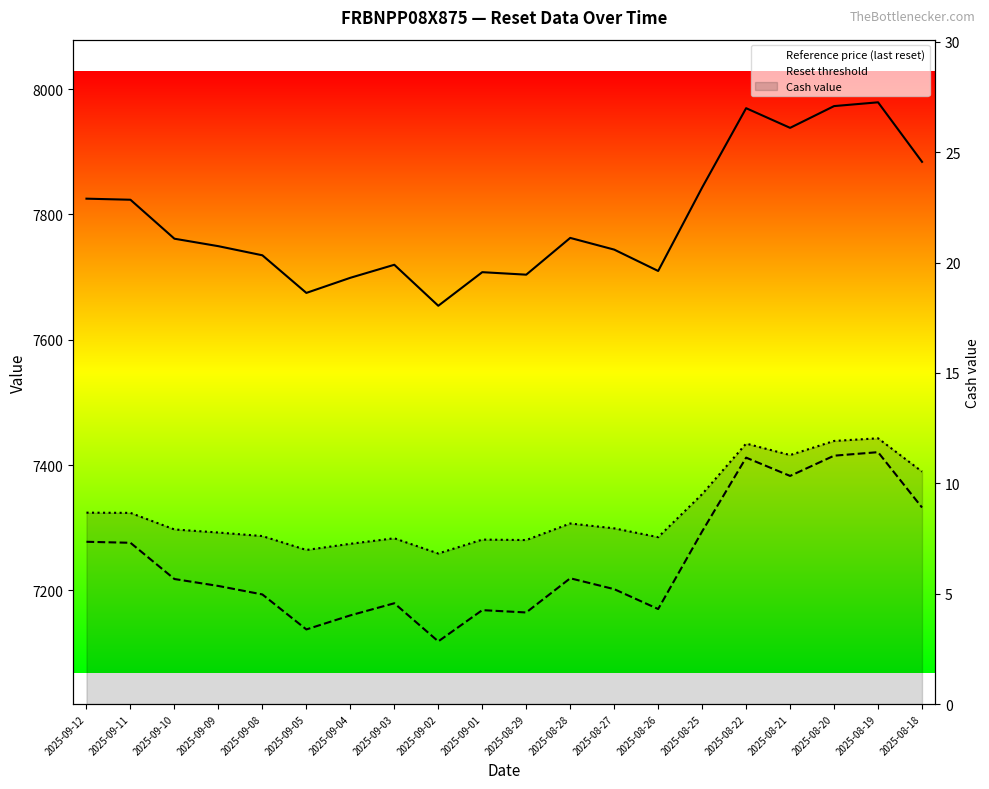

True or false: Reset threshold and Reference price (last reset) cross at least once.

False